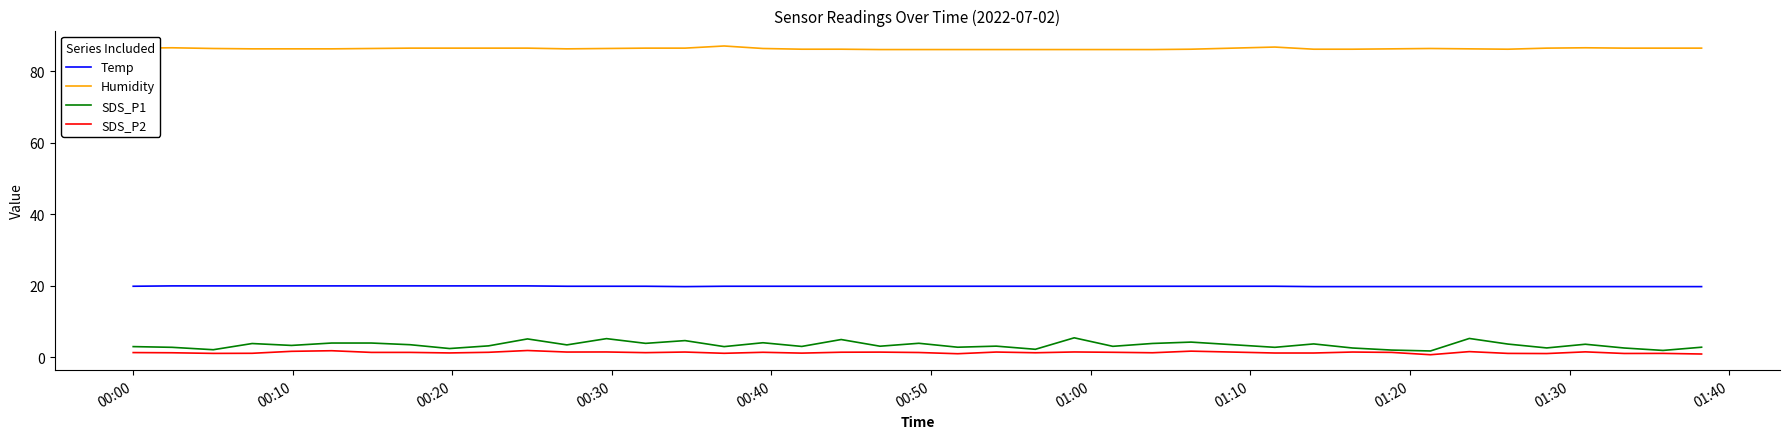

True or false: Temp and Humidity intersect in this chart.

False